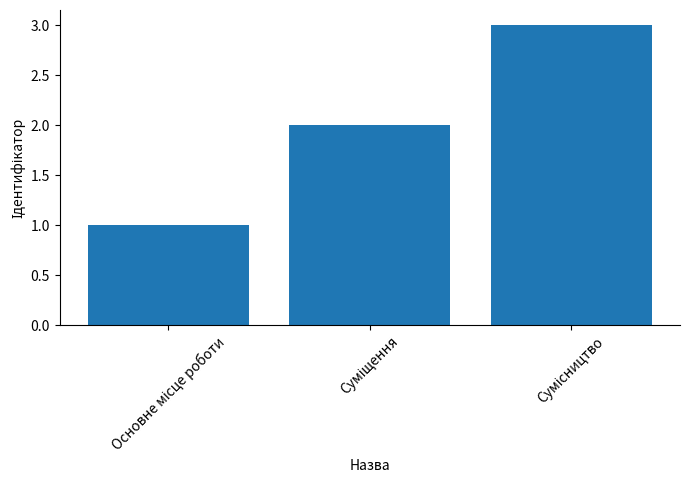

What is the sum of all values?

6